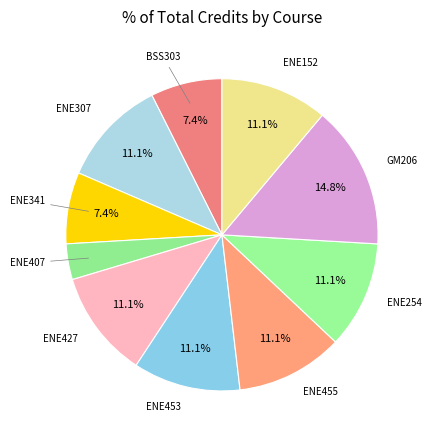

How many slices are in this pie chart?

10